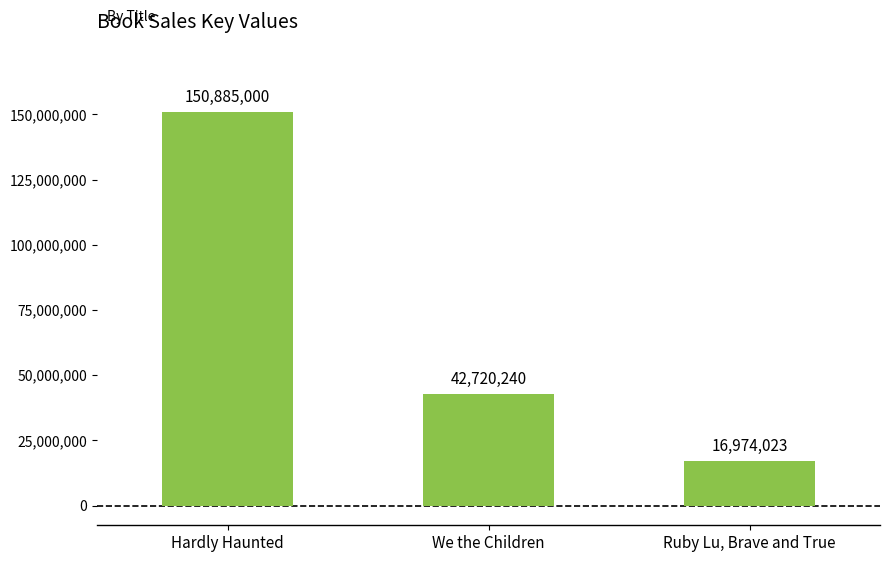

What is the difference between the maximum and second lowest values?

108164760